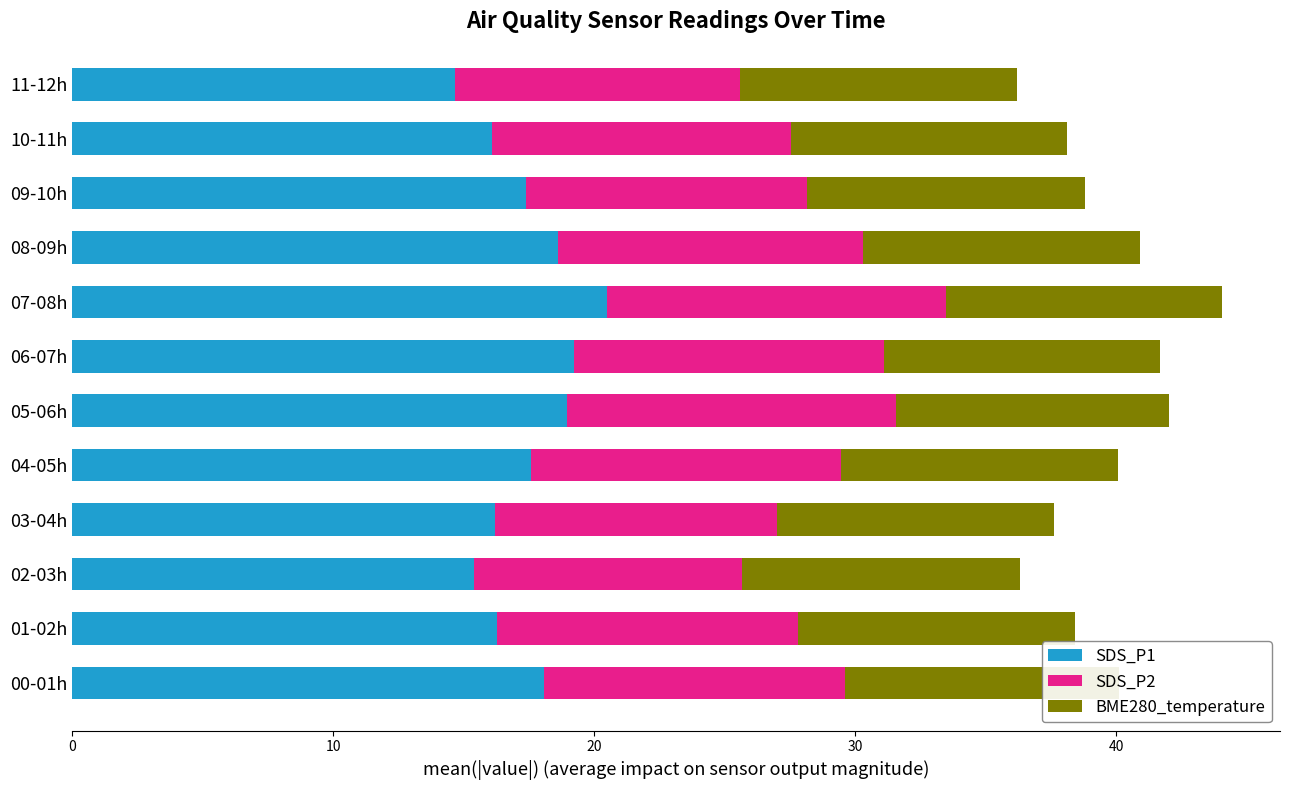

How many distinct data groups are displayed?

3